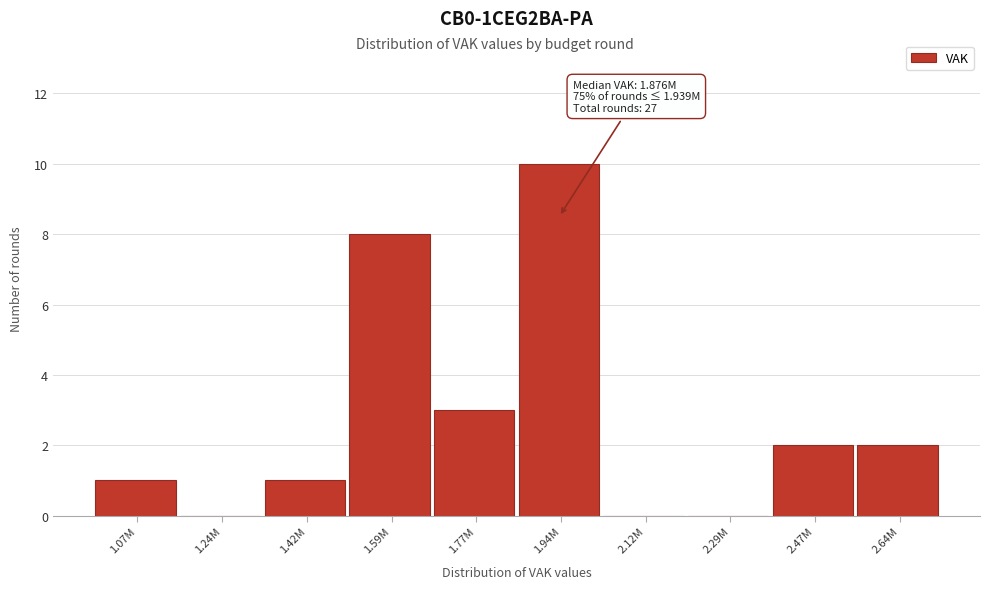

Reading left to right, list all the values displayed in this chart.

1.07M=1	1.24M=0	1.42M=1	1.59M=8	1.77M=3	1.94M=10	2.12M=0	2.29M=0	2.47M=2	2.64M=2